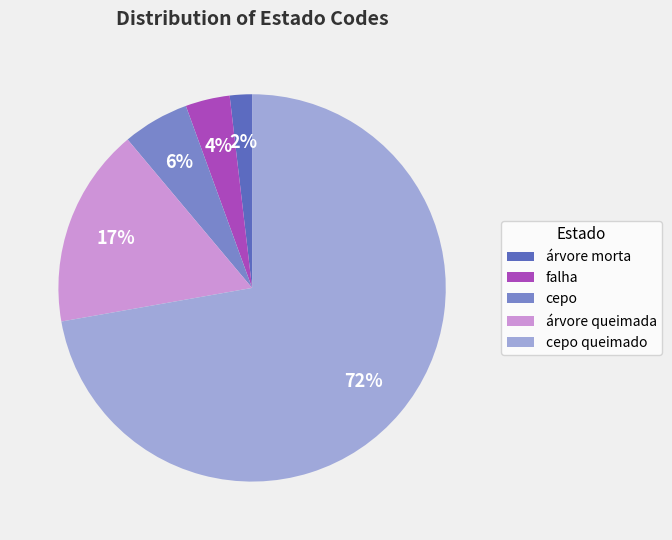

Rank the categories by value from lowest to highest.

árvore morta, falha, cepo, árvore queimada, cepo queimado